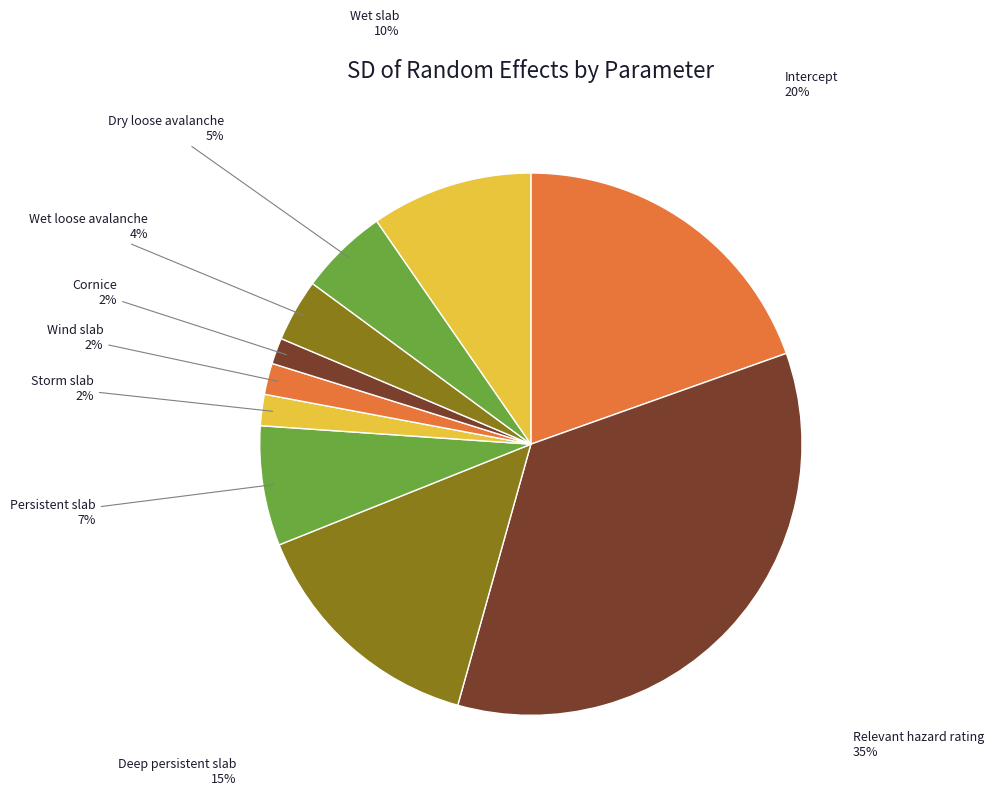

How many slices are in this pie chart?

10